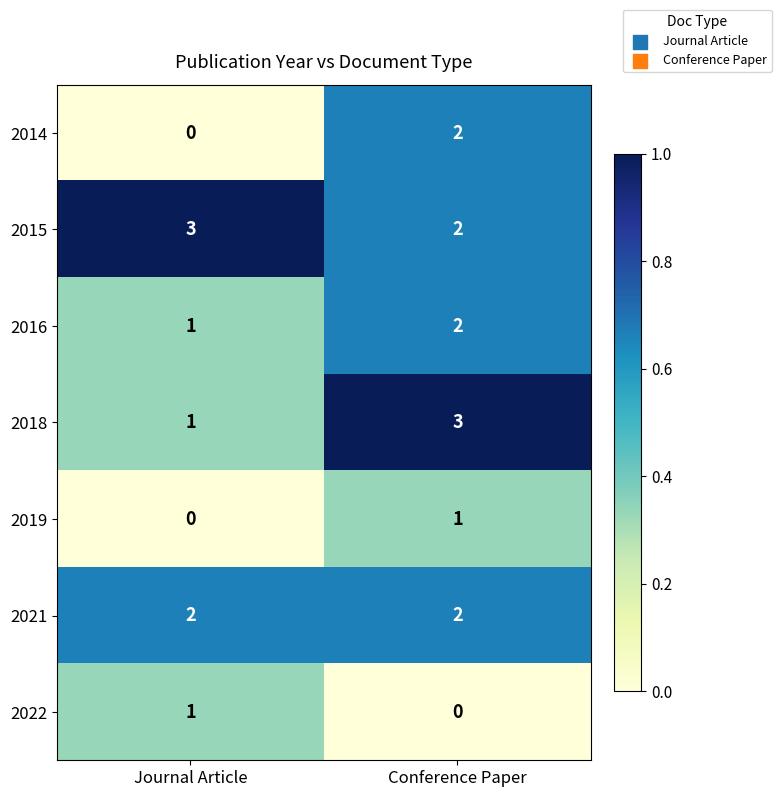

Is it true that 2022 equals 0 at Conference Paper?

True